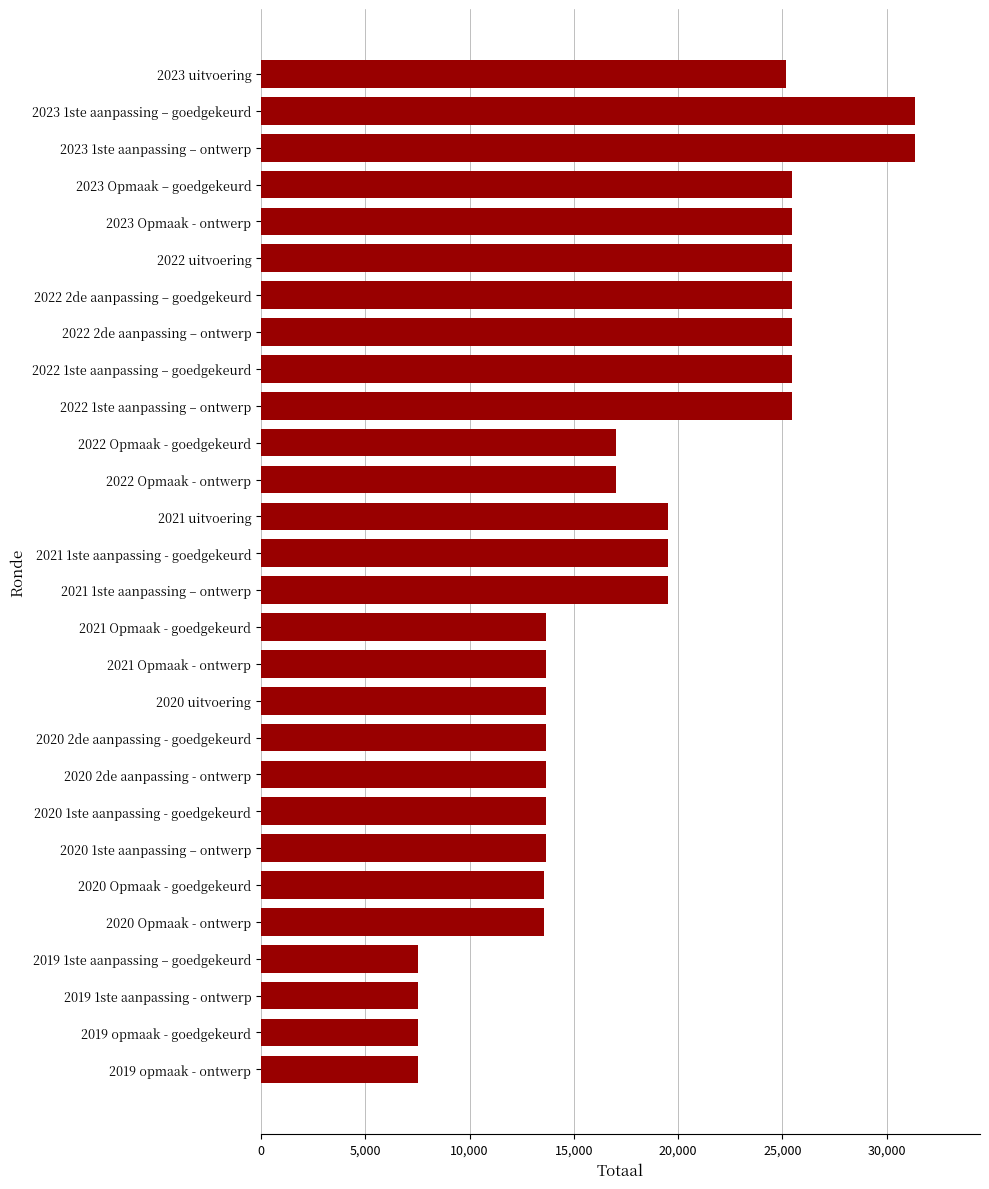

Which has a higher value, 2019 opmaak - ontwerp or 2022 2de aanpassing – goedgekeurd?

2022 2de aanpassing – goedgekeurd